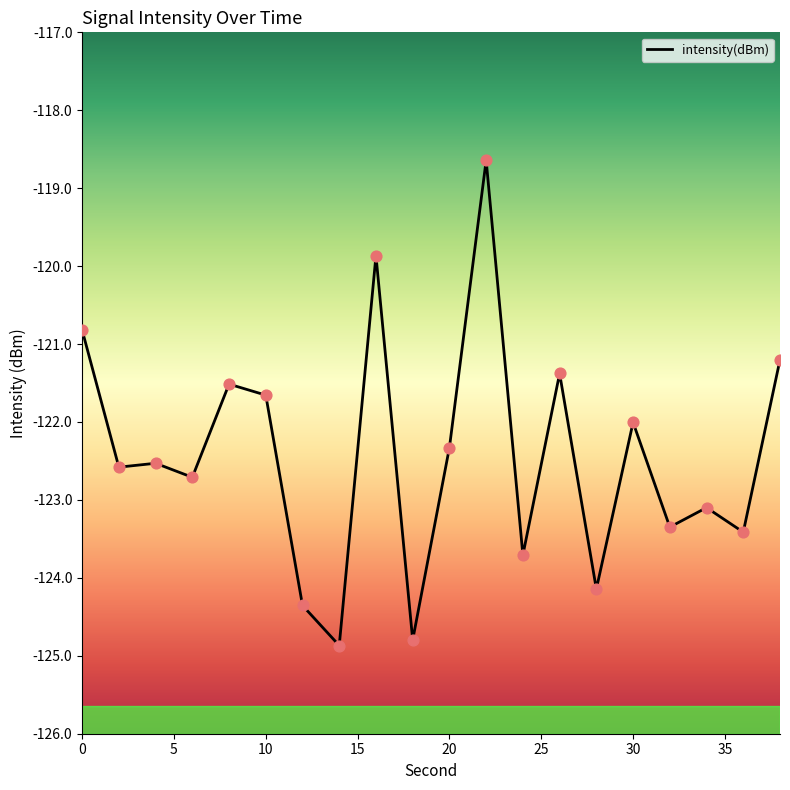

What is the greatest value displayed?

-118.6